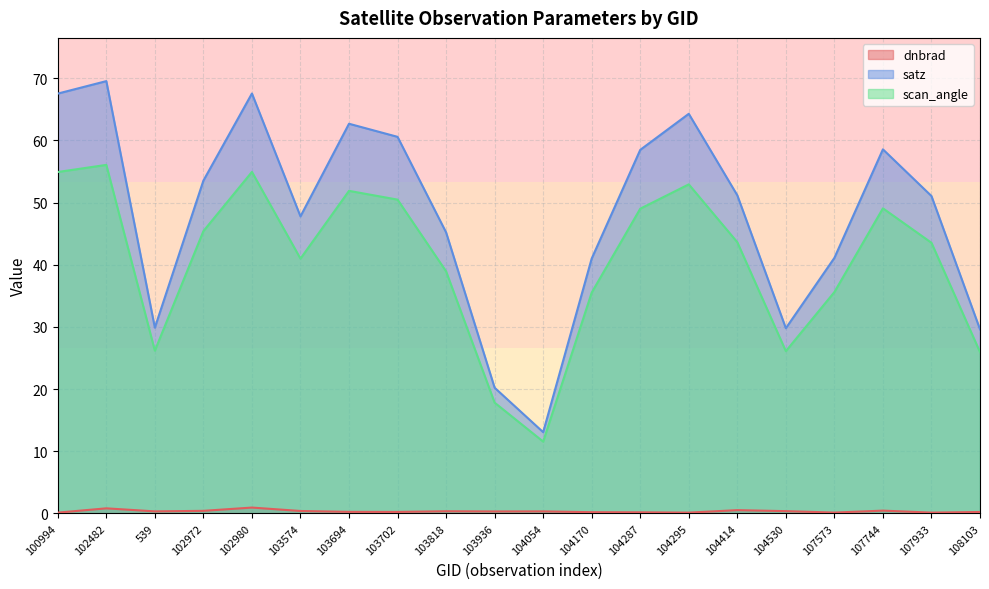

What is the average value of the satz series?

48.1